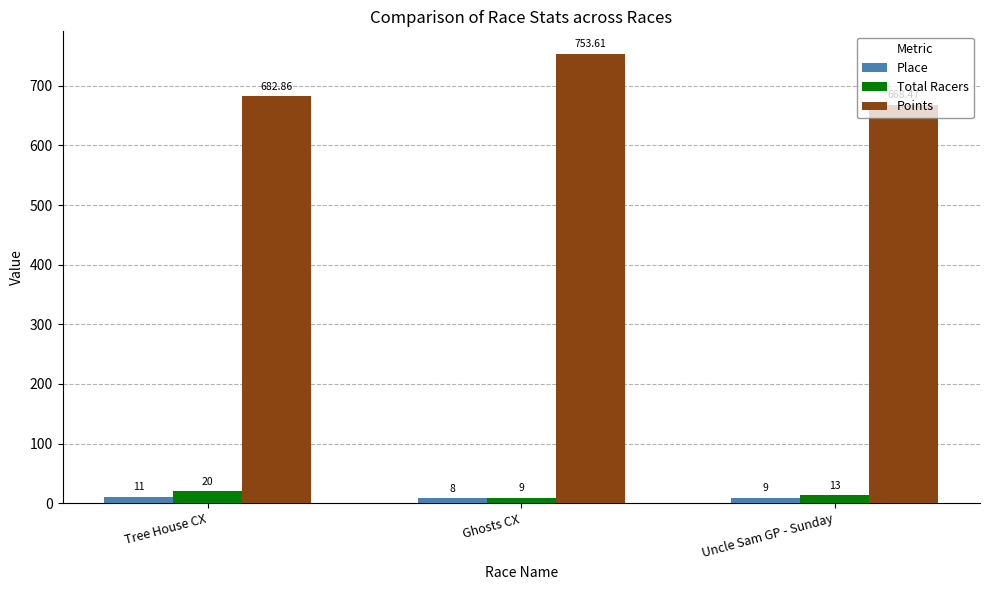

Reading left to right, extract all data points from this chart.

Place: 11.0	8.0	9.0
Total Racers: 20.0	9.0	13.0
Points: 682.9	753.6	668.5